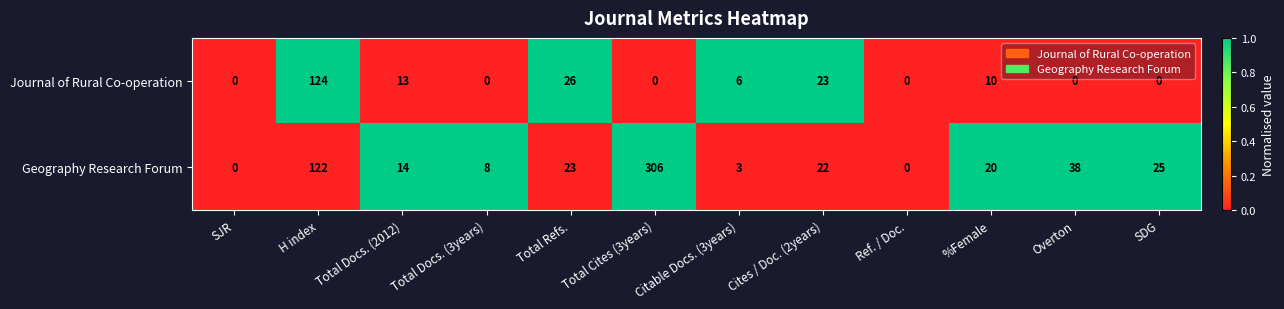

At Citable Docs. (3years), list the series in order from smallest to largest.

Geography Research Forum, Journal of Rural Co-operation